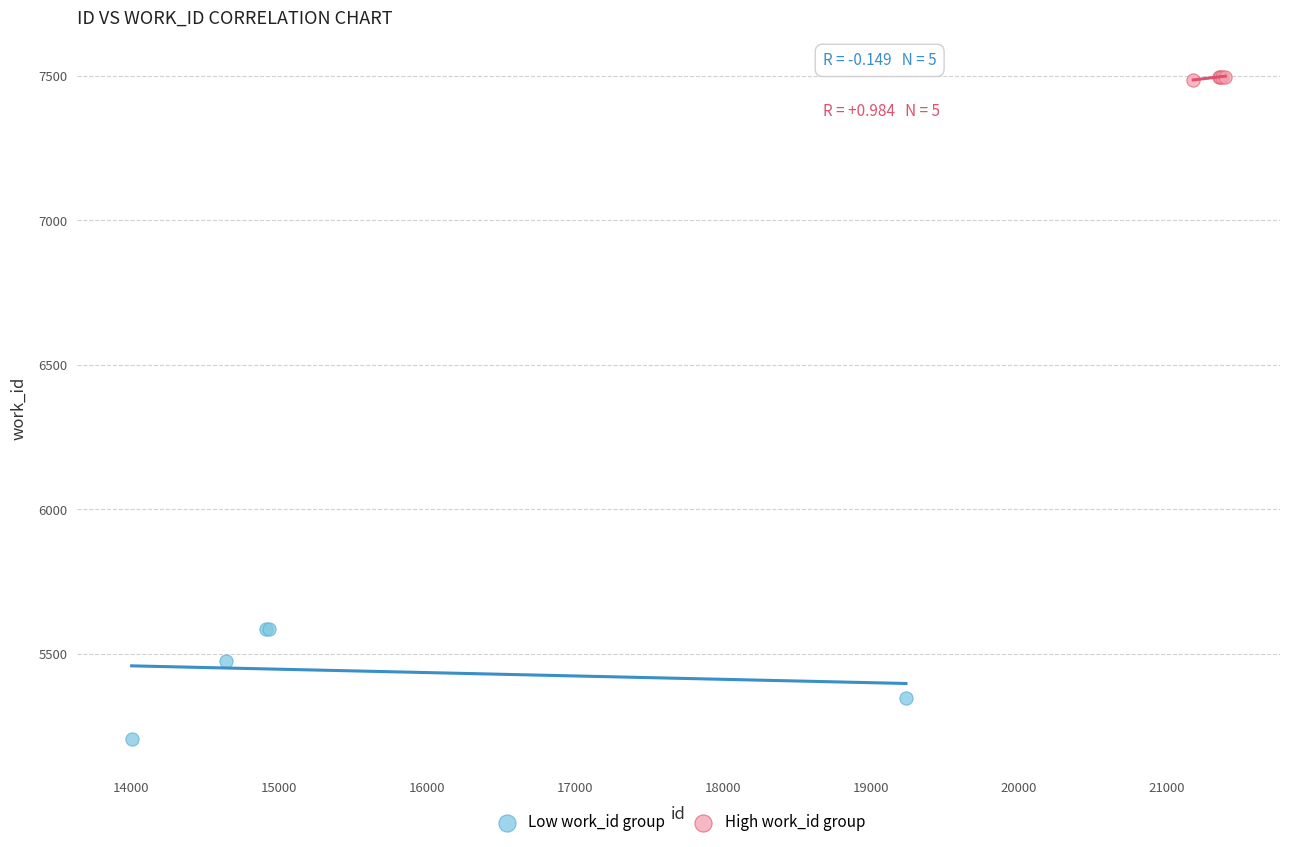

Which series has the widest spread of Y values?

Low work_id group